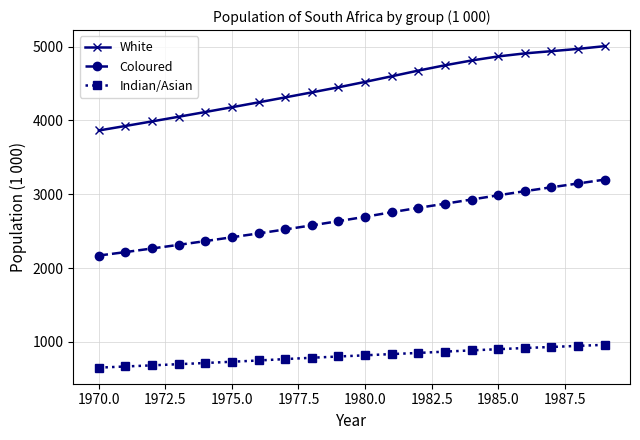

Which series has the largest total across all categories?

White